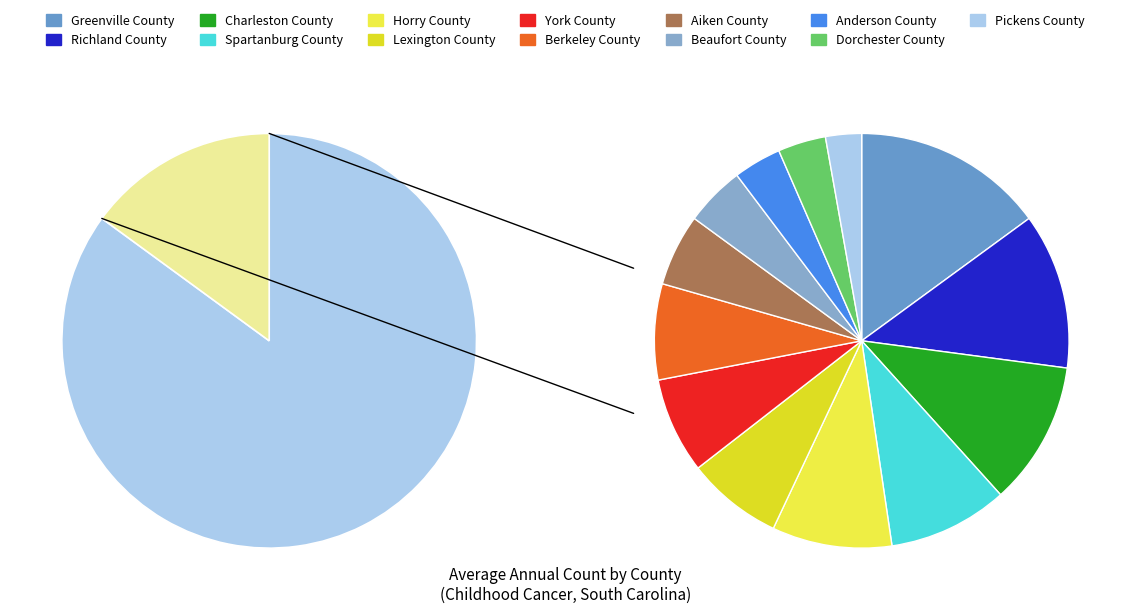

To the nearest percent, what percentage of the pie is Berkeley County?

7%